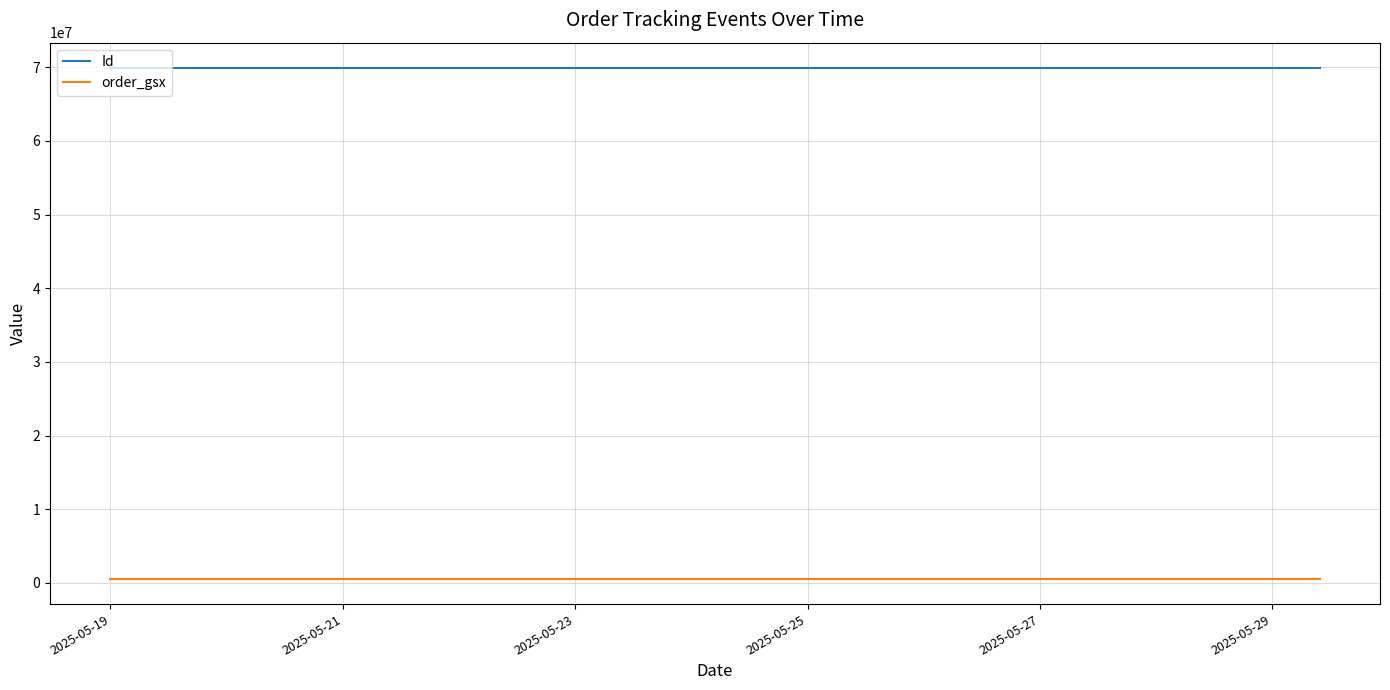

What is the label of the 10th point from the right?

2025-05-27